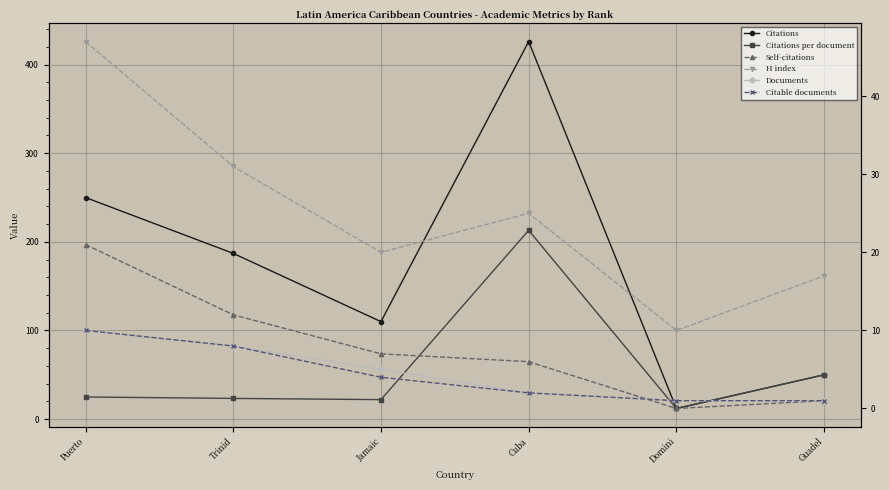

At which category does the chart reach its minimum across all series?

Domini